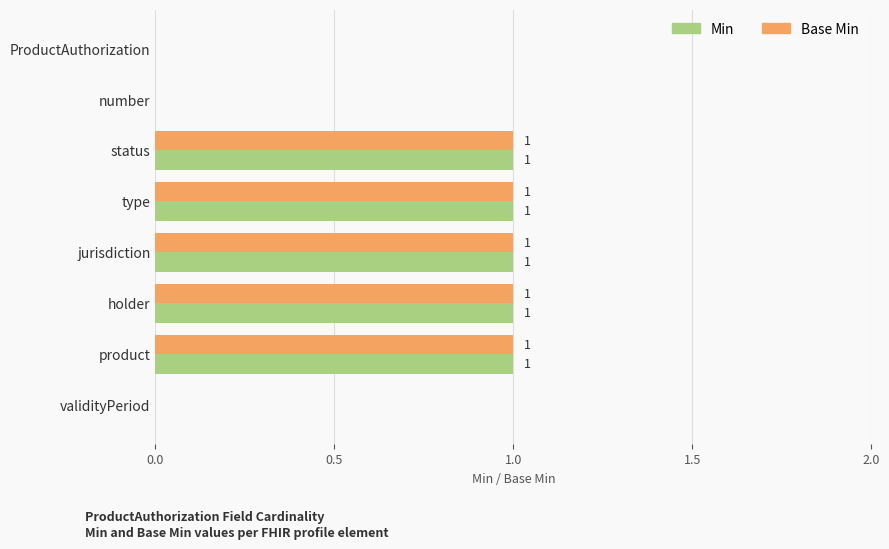

What is the highest value of the Base Min series?

1